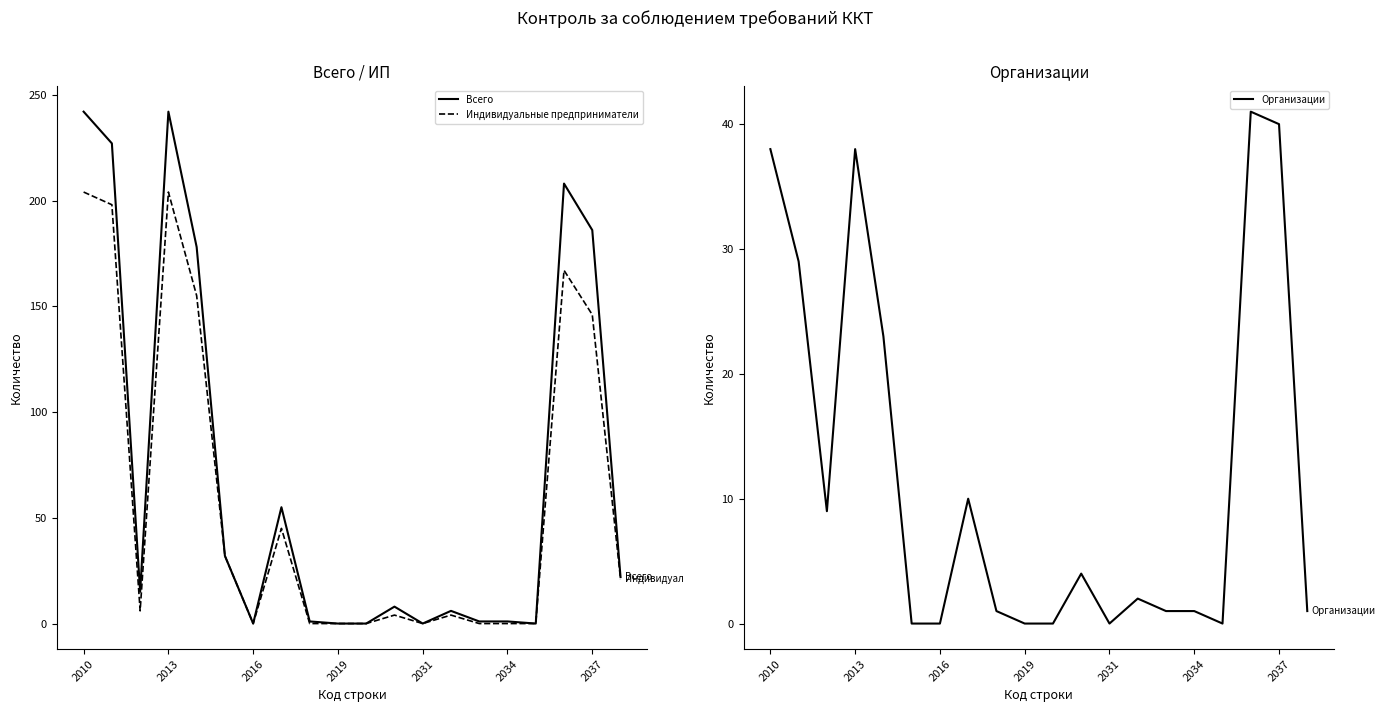

At which label is Индивидуальные предприниматели closest to 102?

2037